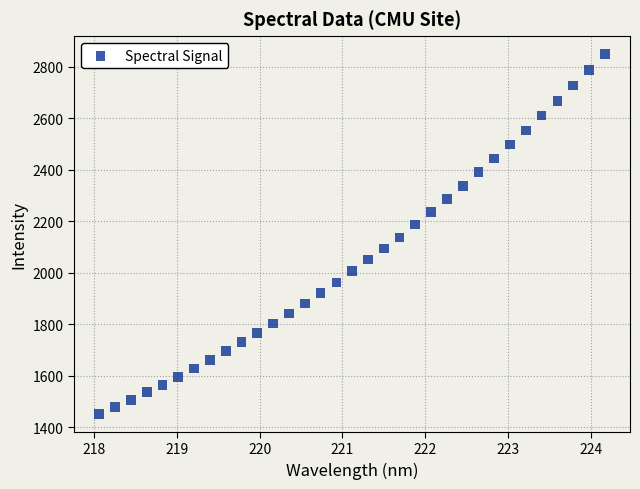

What is the range of Y values (max minus min)?

1396.9